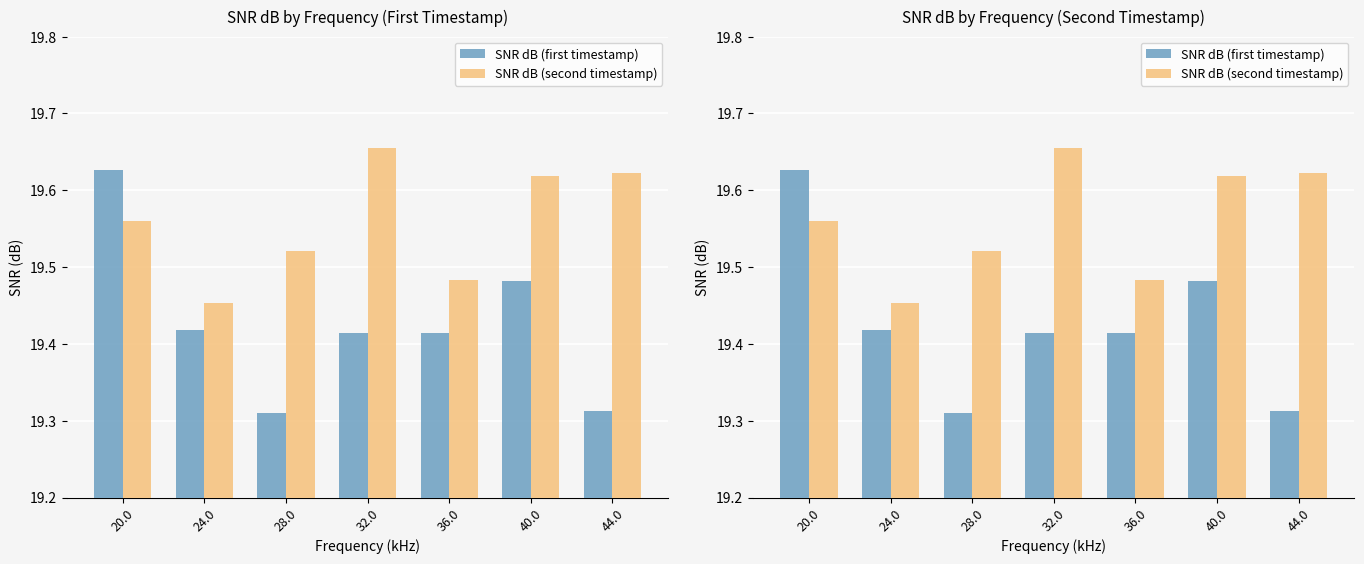

Reading left to right, extract all data points from this chart.

SNR dB (first timestamp): 19.6	19.4	19.3	19.4	19.4	19.5	19.3
SNR dB (second timestamp): 19.6	19.5	19.5	19.7	19.5	19.6	19.6